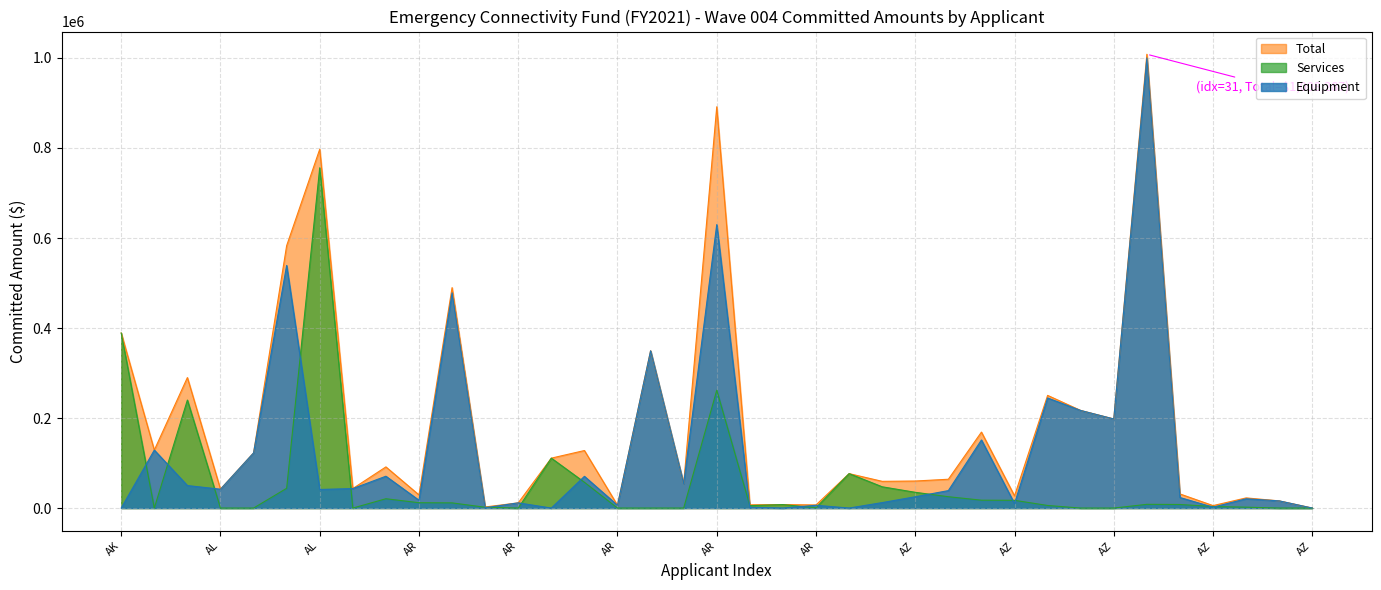

What is the average value of the Total series?

183416.0